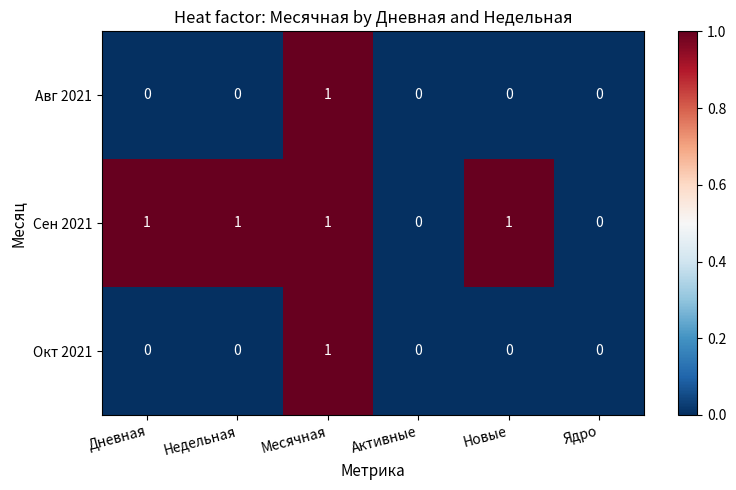

Count the Авг 2021 values in the range 0 to 1.

6